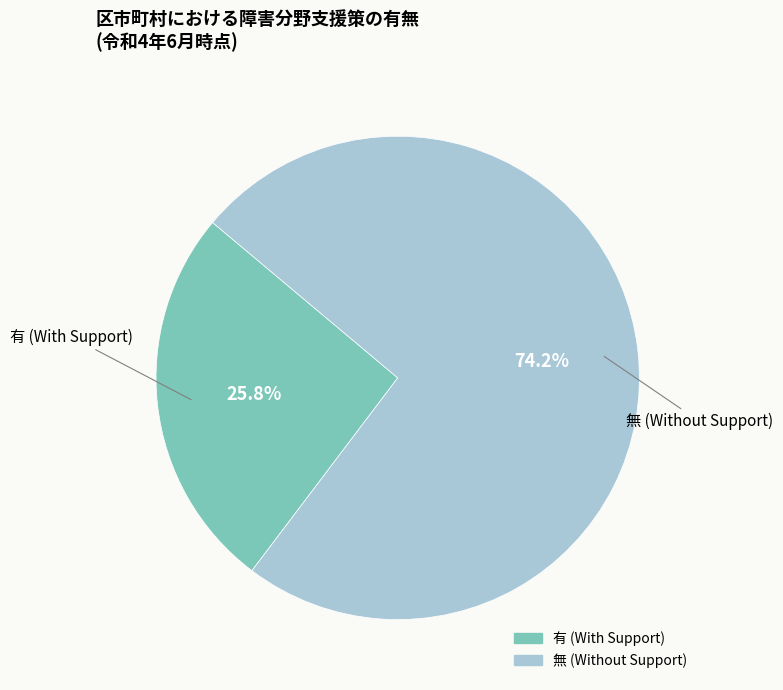

What is the smallest slice in the pie chart?

有